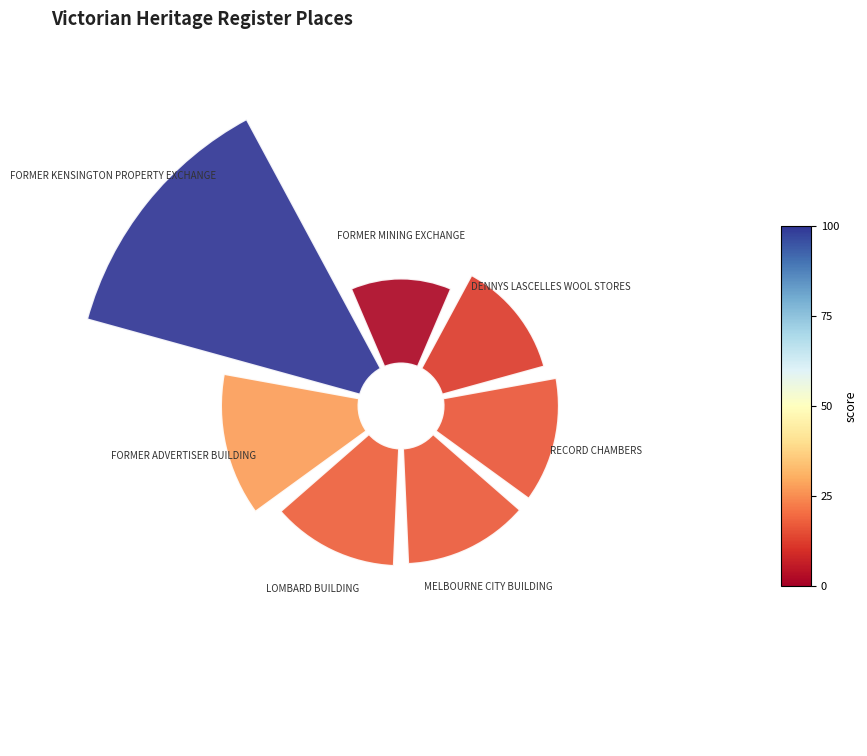

How many segments does this pie chart have?

7